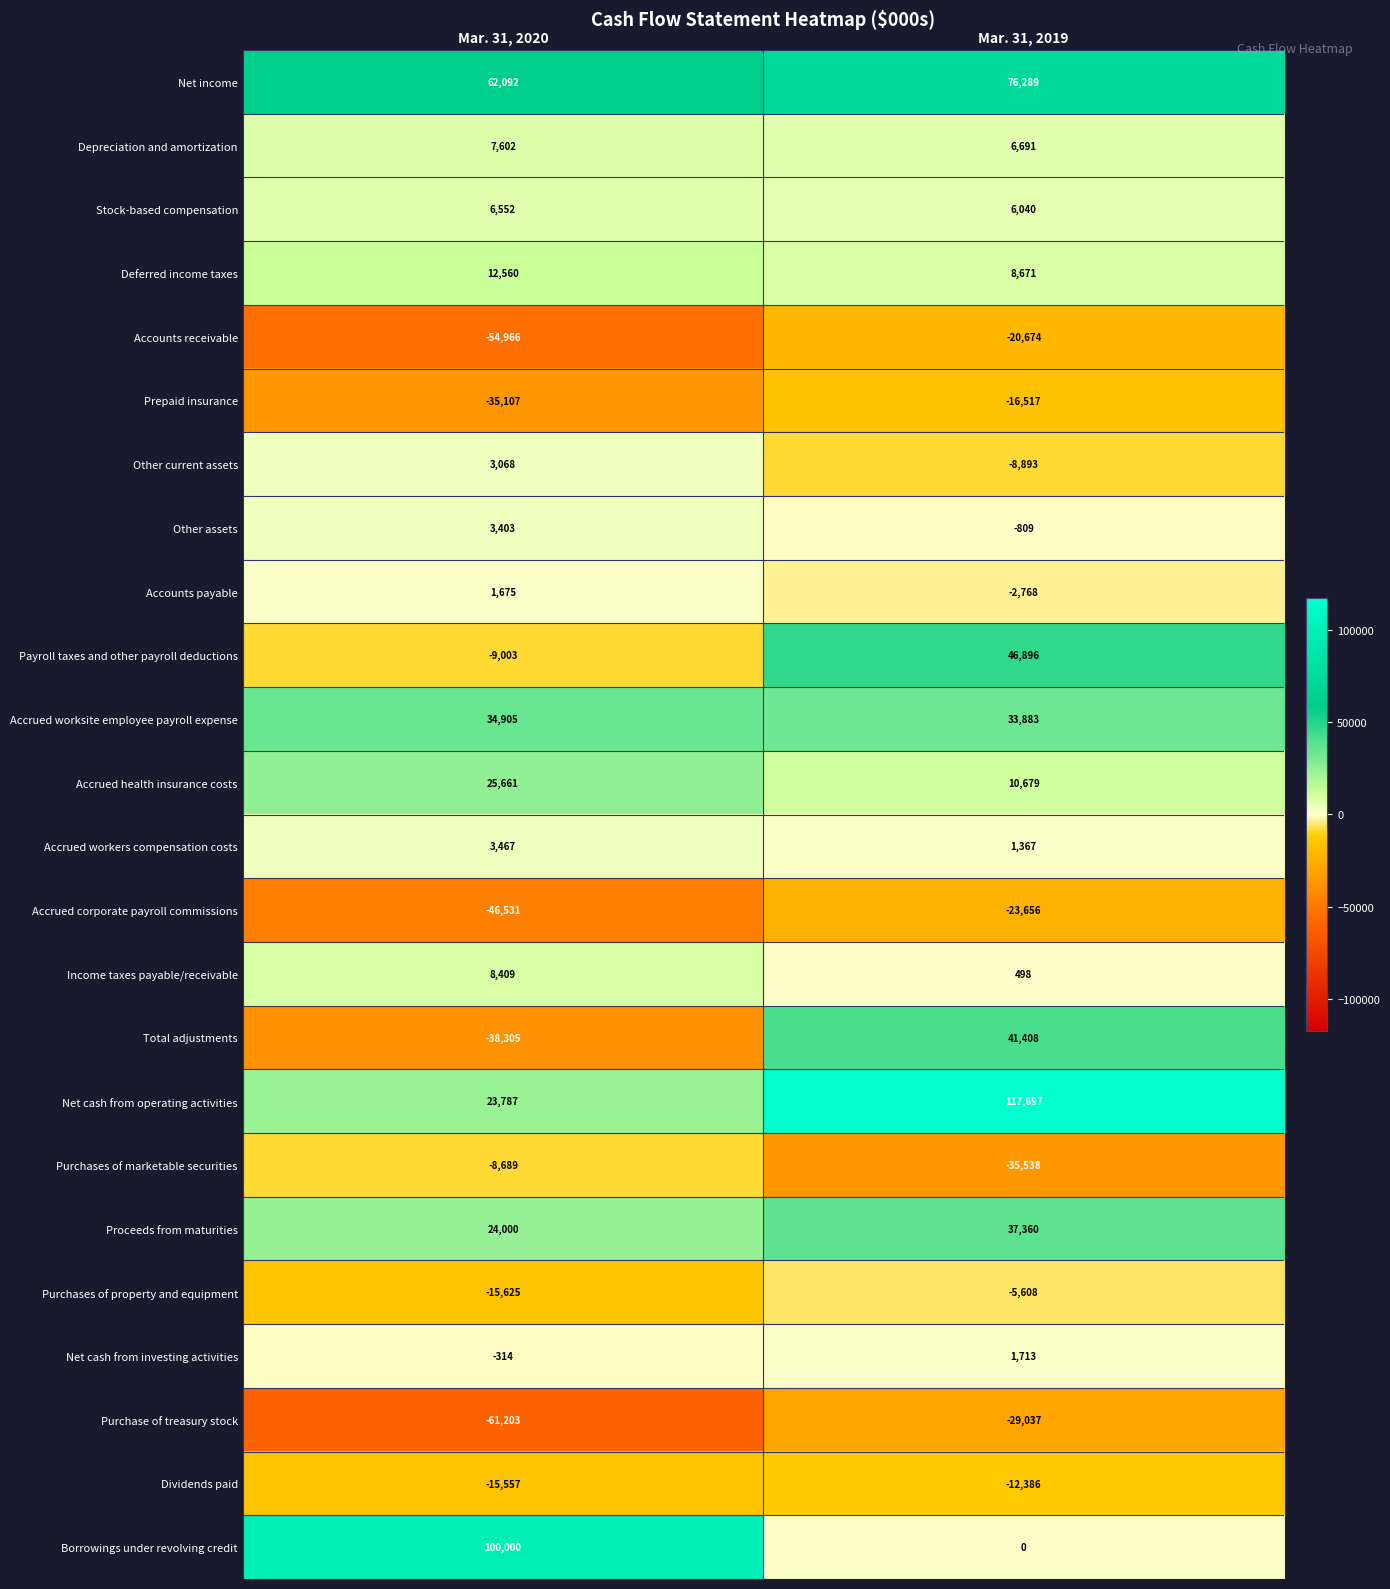

At which label is Depreciation and amortization closest to 7146?

Mar. 31, 2019